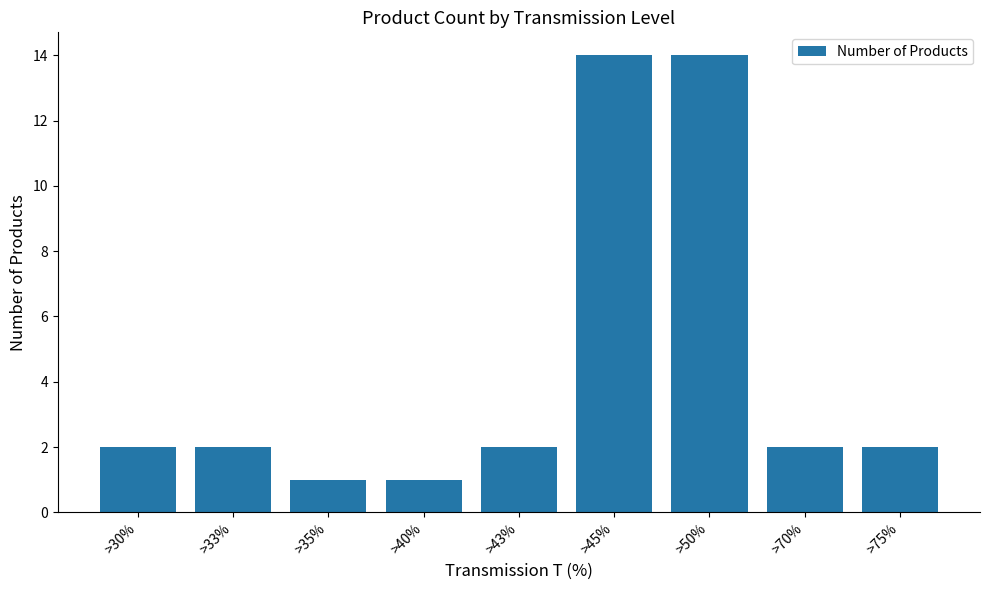

What is the average value?

4